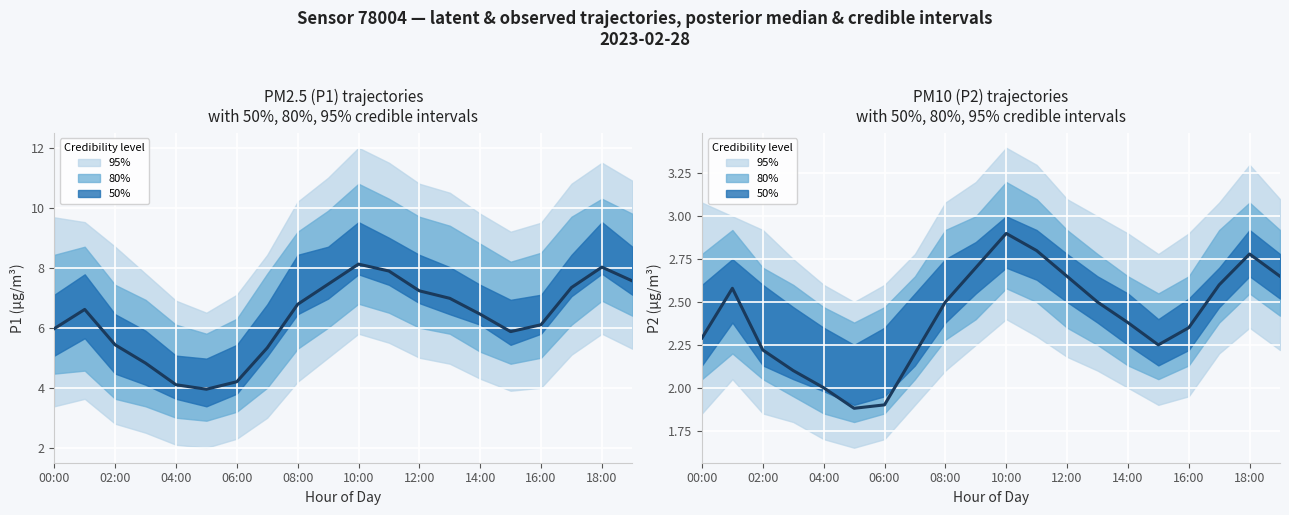

What is the label of the 6th point from the left?

10:00